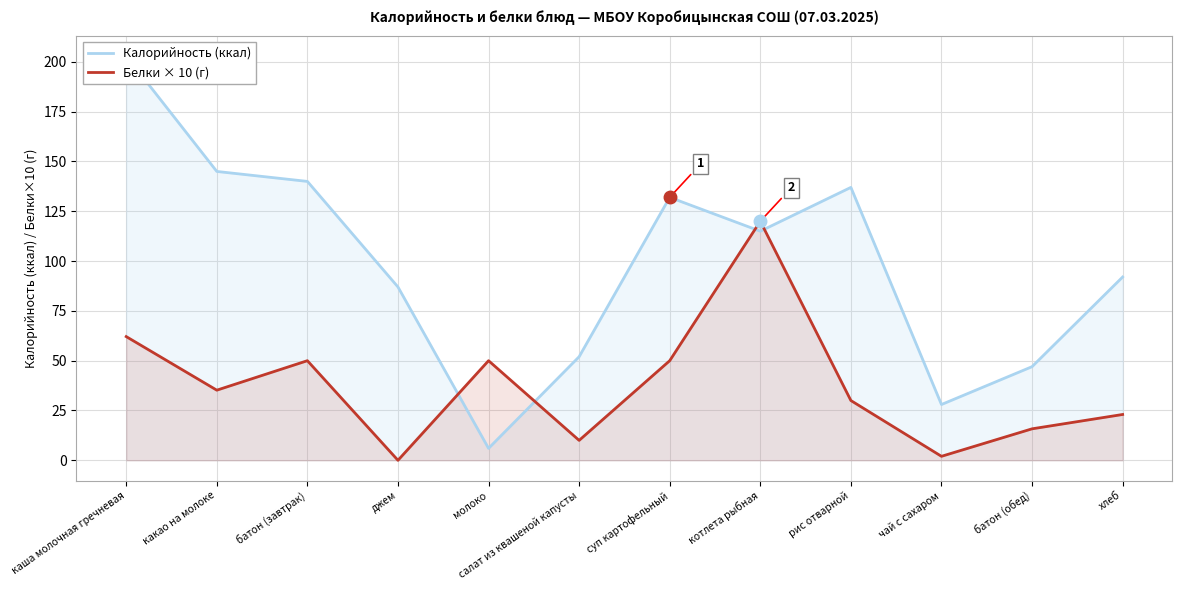

What is the label of the 6th point from the left?

салат из квашеной капусты